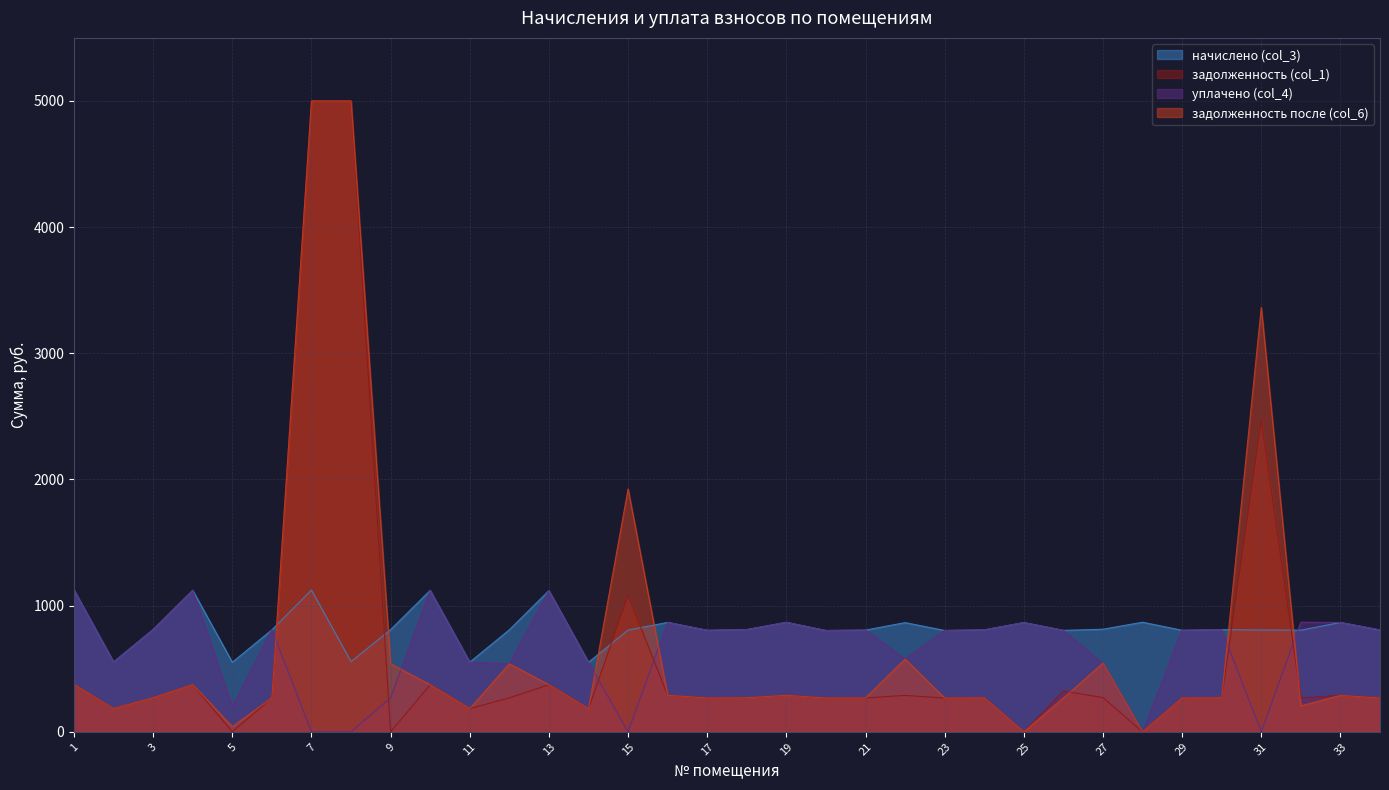

Rank the categories by начислено (col_3) value from lowest to highest.

14, 5, 11, 2, 8, 20, 23, 26, 17, 29, 32, 21, 15, 34, 31, 24, 6, 12, 30, 9, 18, 3, 27, 22, 25, 33, 16, 19, 28, 13, 10, 4, 7, 1